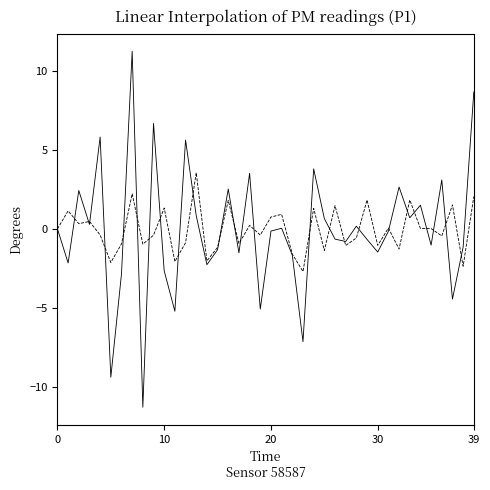

What is the minimum value shown in the chart?

-11.3